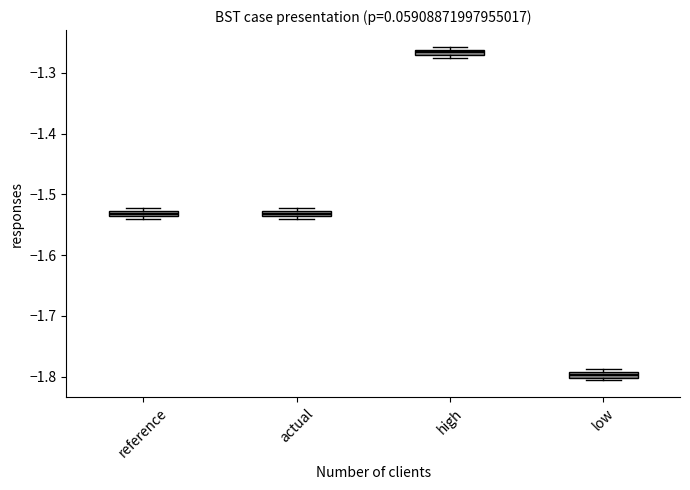

Which box's median line is the lowest?

low